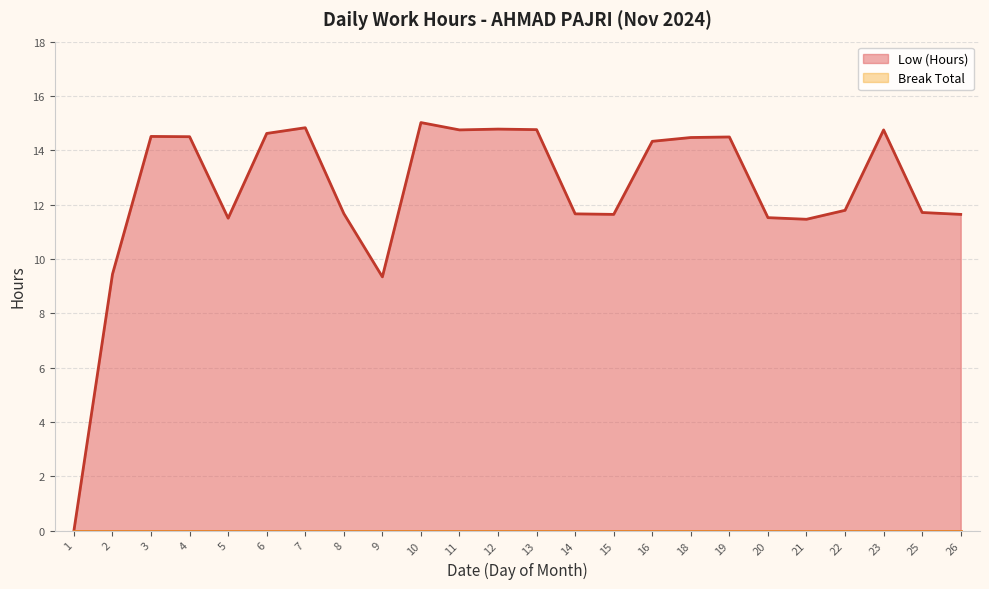

What is the ratio of the value at 9 to the value at 3?

0.6